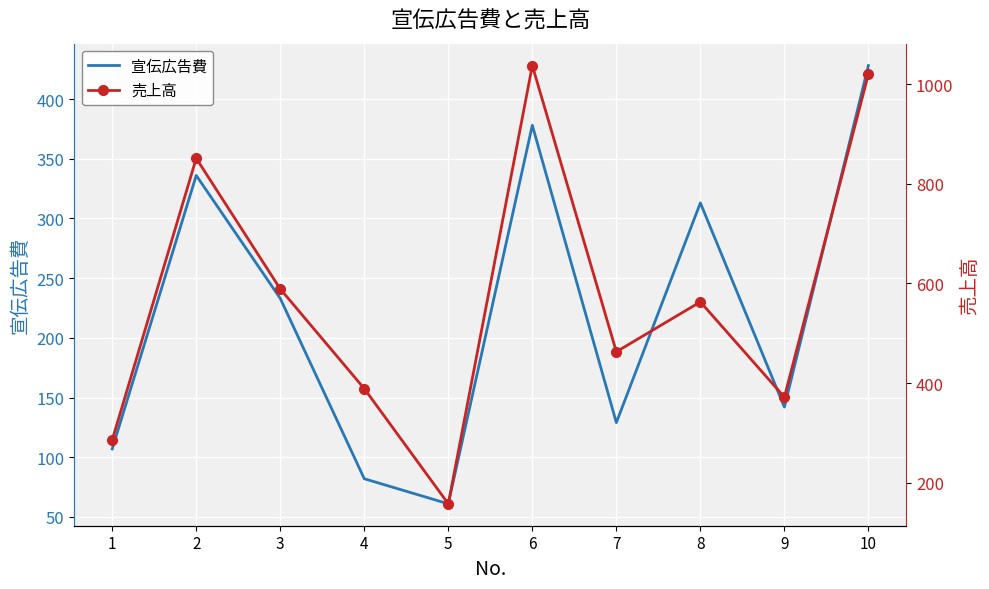

True or false: 売上高 and 宣伝広告費 intersect in this chart.

False